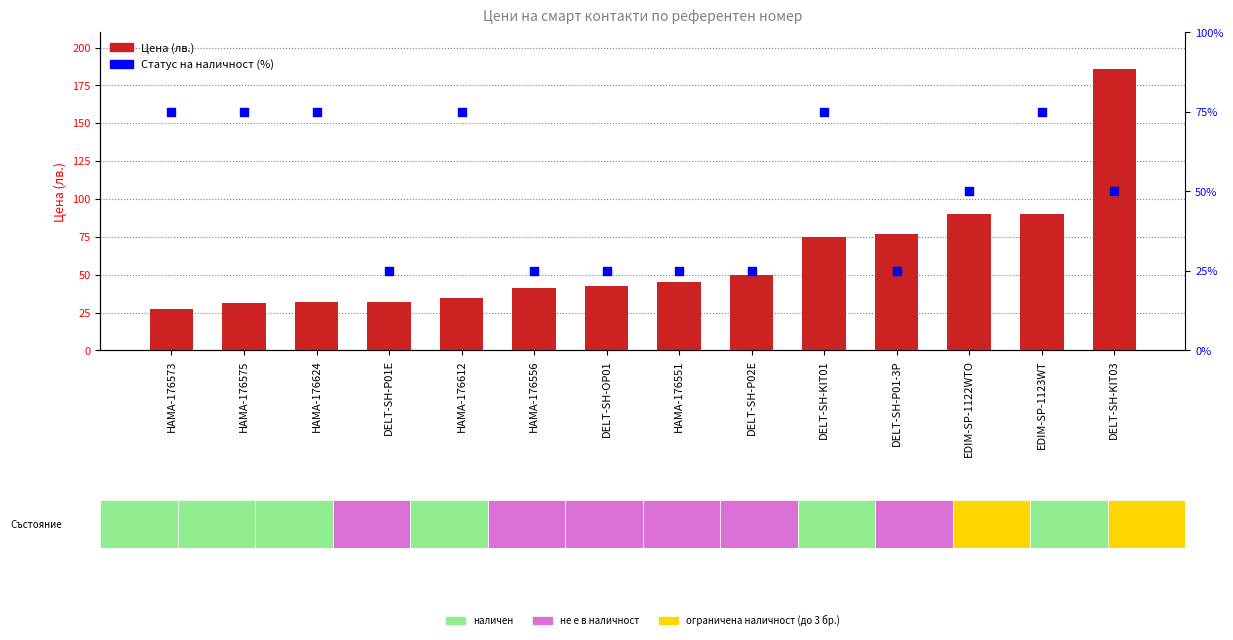

Which series has the largest total across all categories?

Цена (лв.)